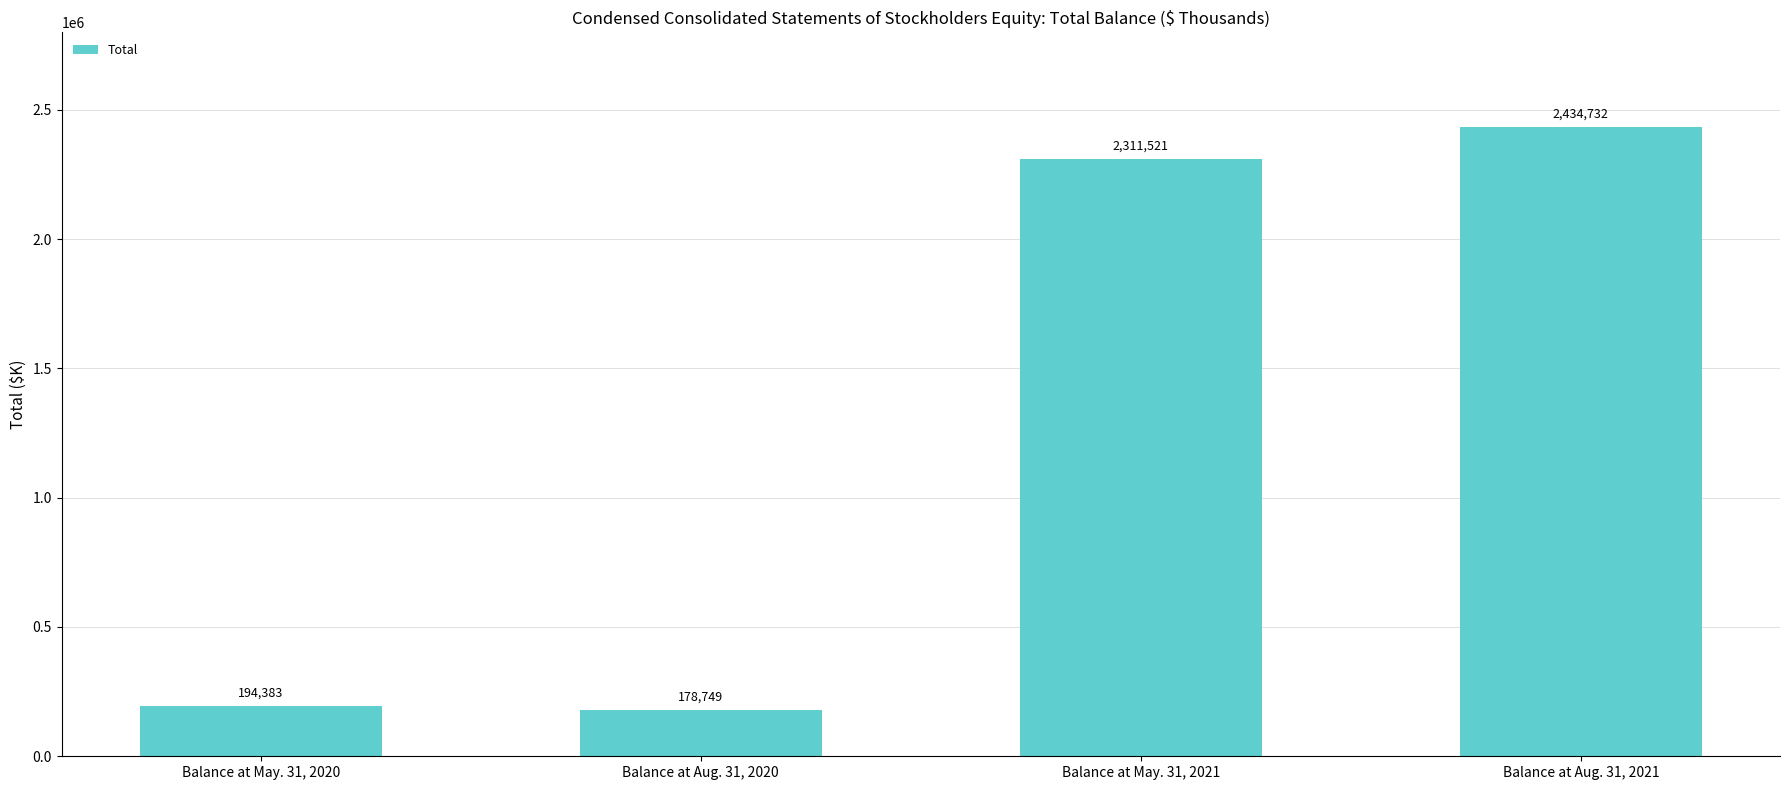

What is the difference between the values at Balance at May. 31, 2020 and Balance at May. 31, 2021?

2117138